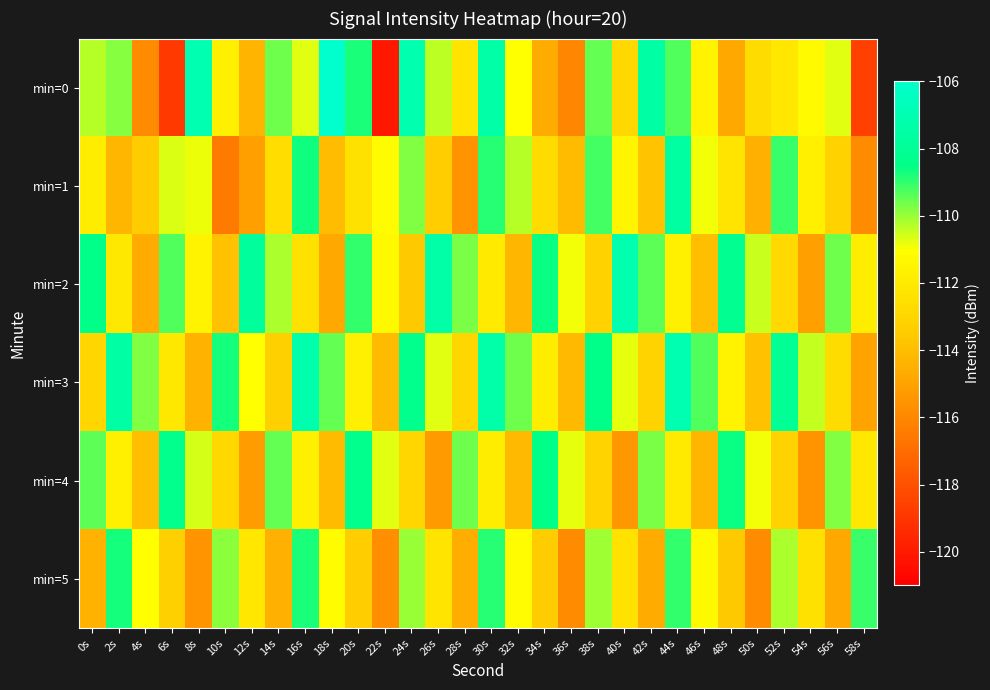

Reading left to right, list all the values displayed in this chart.

min=0: 0s=-110.3	2s=-109.8	4s=-115.9	6s=-118.9	8s=-107.0	10s=-111.8	12s=-114.3	14s=-109.6	16s=-110.7	18s=-106.0	20s=-108.8	22s=-120.1	24s=-107.1	26s=-110.4	28s=-112.3	30s=-107.4	32s=-111.0	34s=-114.6	36s=-116.0	38s=-109.5	40s=-112.9	42s=-107.4	44s=-109.3	46s=-111.6	48s=-114.7	50s=-112.7	52s=-112.2	54s=-111.2	56s=-110.7	58s=-118.6
min=1: 0s=-111.9	2s=-114.3	4s=-113.4	6s=-110.6	8s=-110.8	10s=-116.5	12s=-115.1	14s=-112.6	16s=-108.7	18s=-114.0	20s=-112.5	22s=-111.2	24s=-109.8	26s=-113.4	28s=-115.6	30s=-108.9	32s=-110.3	34s=-112.7	36s=-114.1	38s=-109.2	40s=-111.5	42s=-113.8	44s=-107.6	46s=-110.9	48s=-112.3	50s=-114.5	52s=-109.1	54s=-111.7	56s=-113.2	58s=-115.8
min=2: 0s=-108.5	2s=-112.1	4s=-114.7	6s=-109.3	8s=-111.6	10s=-113.9	12s=-107.8	14s=-110.2	16s=-112.5	18s=-114.8	20s=-109.0	22s=-111.3	24s=-113.6	26s=-107.4	28s=-109.7	30s=-112.0	32s=-114.3	34s=-108.6	36s=-110.9	38s=-113.2	40s=-107.1	42s=-109.4	44s=-111.7	46s=-114.0	48s=-108.2	50s=-110.5	52s=-112.8	54s=-115.1	56s=-109.6	58s=-111.9
min=3: 0s=-113.0	2s=-107.5	4s=-109.8	6s=-112.1	8s=-114.4	10s=-108.7	12s=-111.0	14s=-113.3	16s=-107.2	18s=-109.5	20s=-111.8	22s=-114.1	24s=-108.4	26s=-110.7	28s=-113.0	30s=-107.3	32s=-109.6	34s=-111.9	36s=-114.2	38s=-108.5	40s=-110.8	42s=-113.1	44s=-107.0	46s=-109.3	48s=-111.6	50s=-113.9	52s=-108.1	54s=-110.4	56s=-112.7	58s=-115.0
min=4: 0s=-109.4	2s=-111.7	4s=-114.0	6s=-108.3	8s=-110.6	10s=-112.9	12s=-115.2	14s=-109.5	16s=-111.8	18s=-114.1	20s=-108.4	22s=-110.7	24s=-113.0	26s=-115.3	28s=-109.6	30s=-111.9	32s=-114.2	34s=-108.5	36s=-110.8	38s=-113.1	40s=-115.4	42s=-109.7	44s=-112.0	46s=-114.3	48s=-108.6	50s=-110.9	52s=-113.2	54s=-115.5	56s=-109.8	58s=-112.1
min=5: 0s=-114.4	2s=-108.7	4s=-111.0	6s=-113.3	8s=-115.6	10s=-109.9	12s=-112.2	14s=-114.5	16s=-108.8	18s=-111.1	20s=-113.4	22s=-115.7	24s=-110.0	26s=-112.3	28s=-114.6	30s=-108.9	32s=-111.2	34s=-113.5	36s=-115.8	38s=-110.1	40s=-112.4	42s=-114.7	44s=-109.0	46s=-111.3	48s=-113.6	50s=-115.9	52s=-110.2	54s=-112.5	56s=-114.8	58s=-109.1